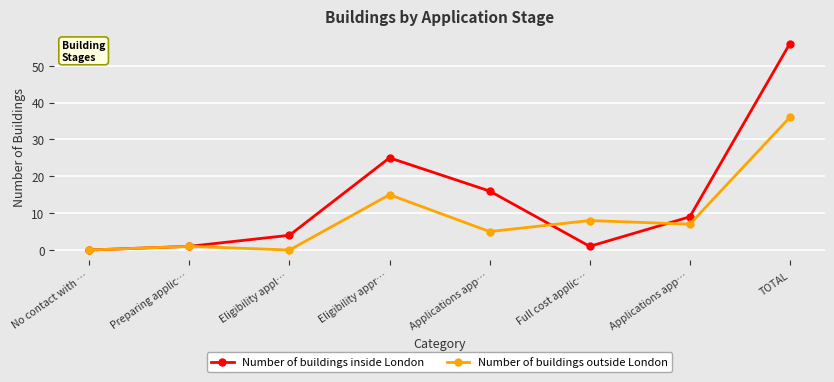

Which has a higher value, Preparing applic… or Eligibility appl…?

Eligibility appl…